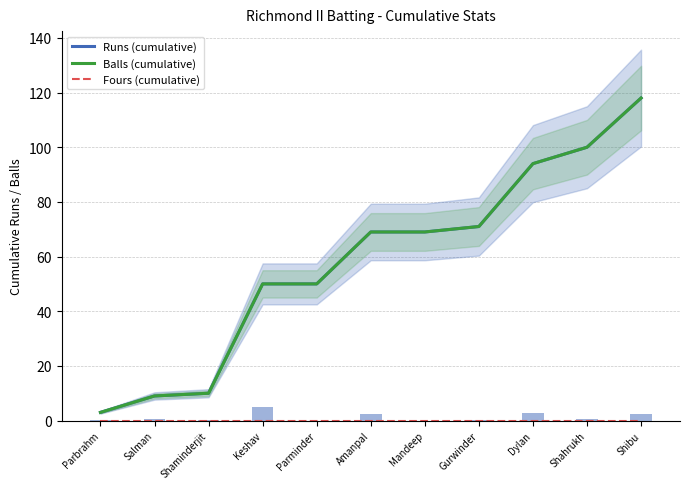

What is the average value of the Runs (cumulative) series?

58